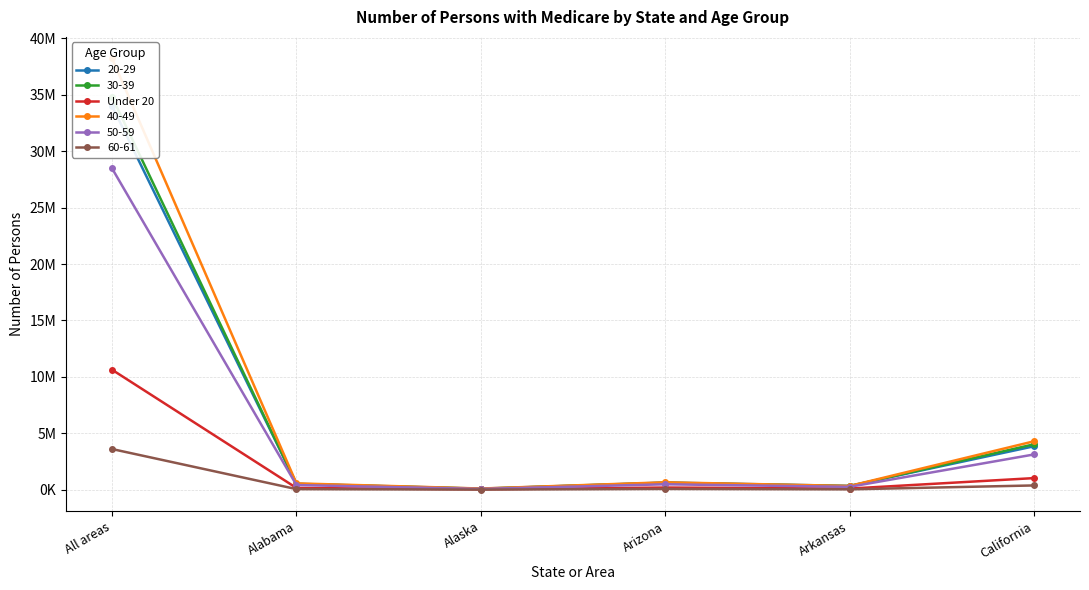

Is it true that the value at All areas is 10626451?

True